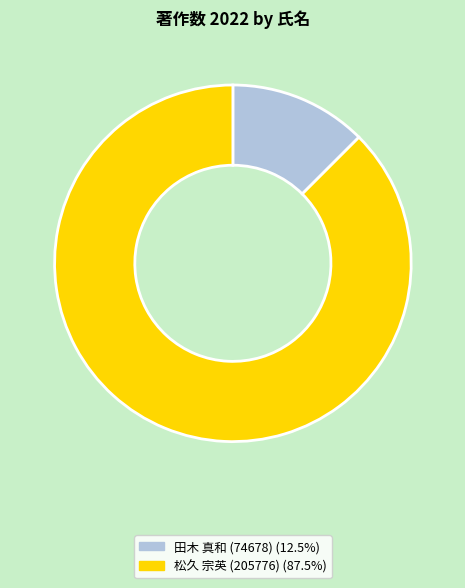

Combined, do 松久 宗英 (205776) (87.5%) and 田木 真和 (74678) (12.5%) account for over 50%?

Yes